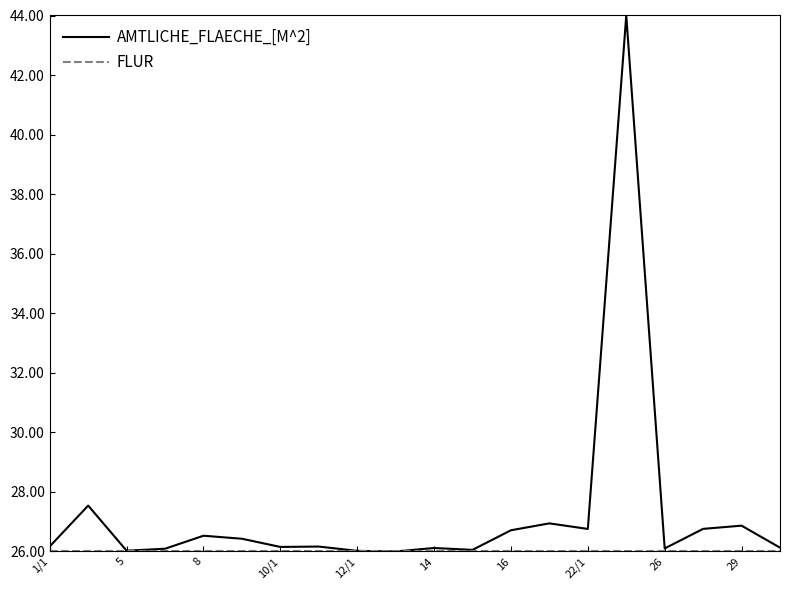

Which series has the widest spread of values?

AMTLICHE_FLAECHE_[M^2]